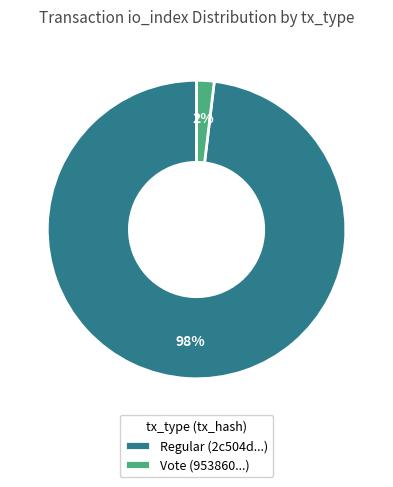

Rank the categories by value from lowest to highest.

Vote (953860...), Regular (2c504d...)